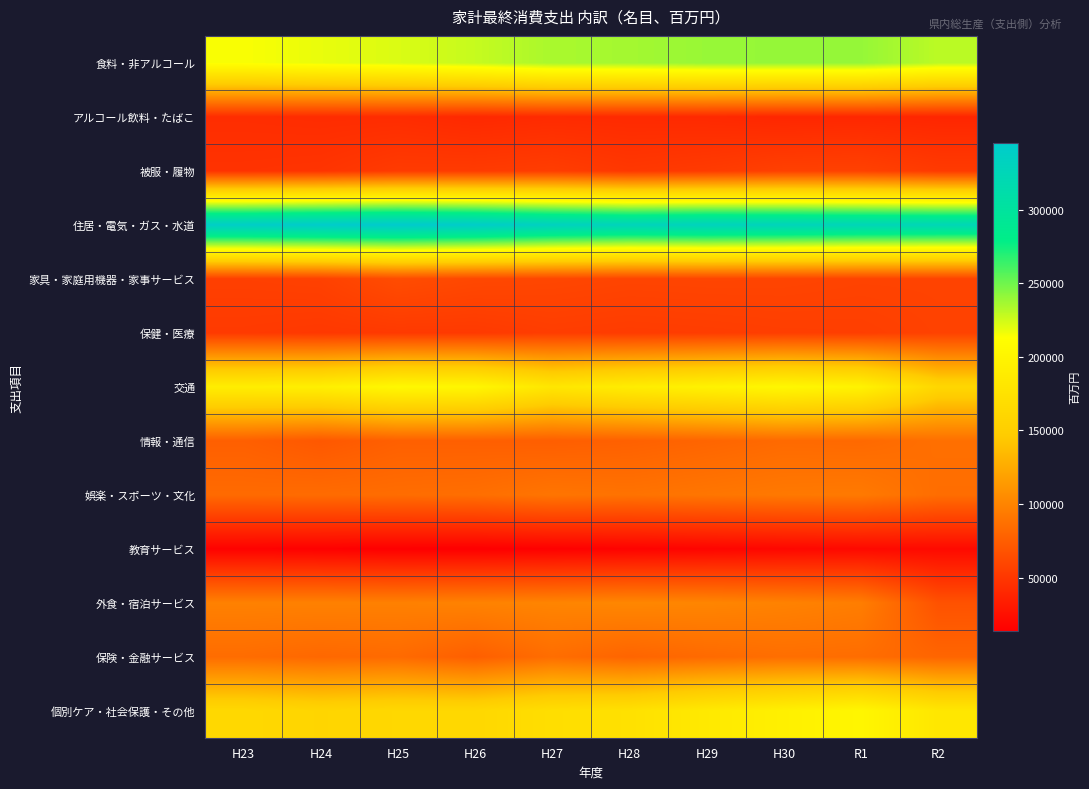

What is the smallest value displayed?

13960